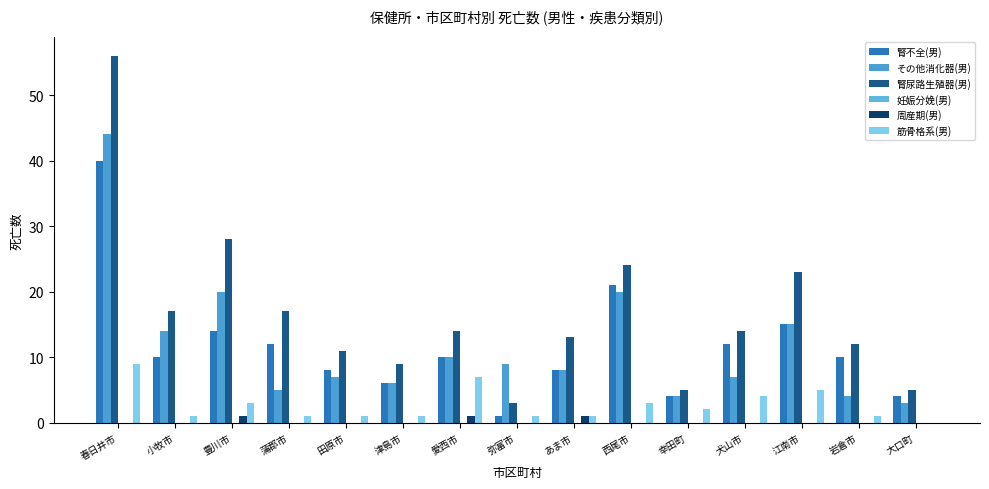

Which series has the largest range (max minus min)?

腎尿路生殖器(男)